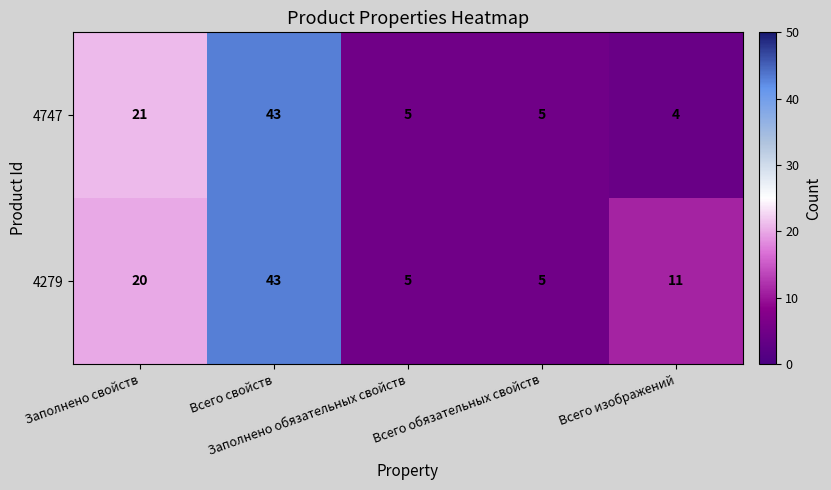

What is the sum of all 4747 values?

78